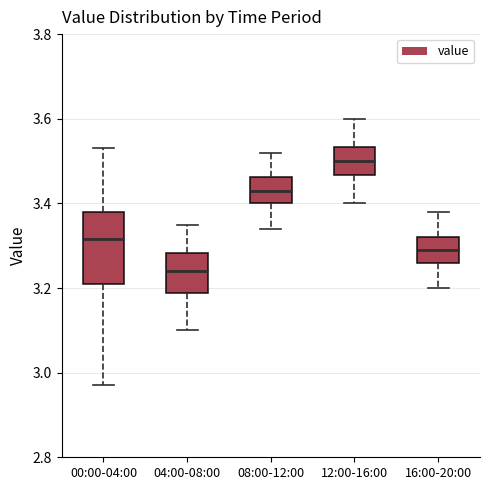

Where does the upper whisker of the box for 16:00-20:00 end on the y-axis? The values are not printed on the chart, so give them approximately, as read against the axis.

3.38